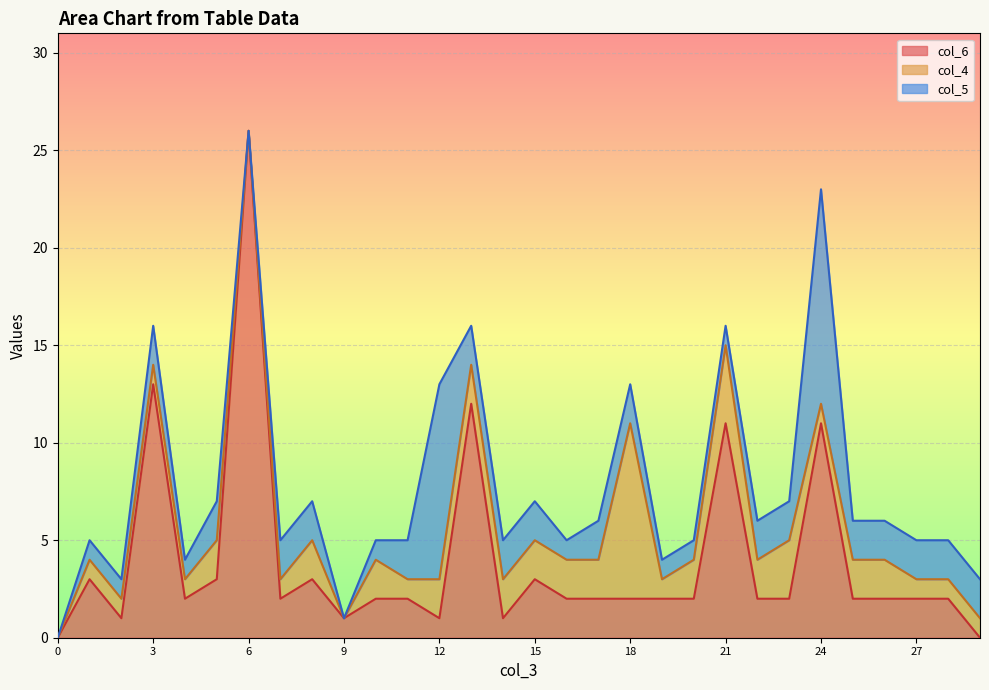

Count the number of categories in the chart.

30